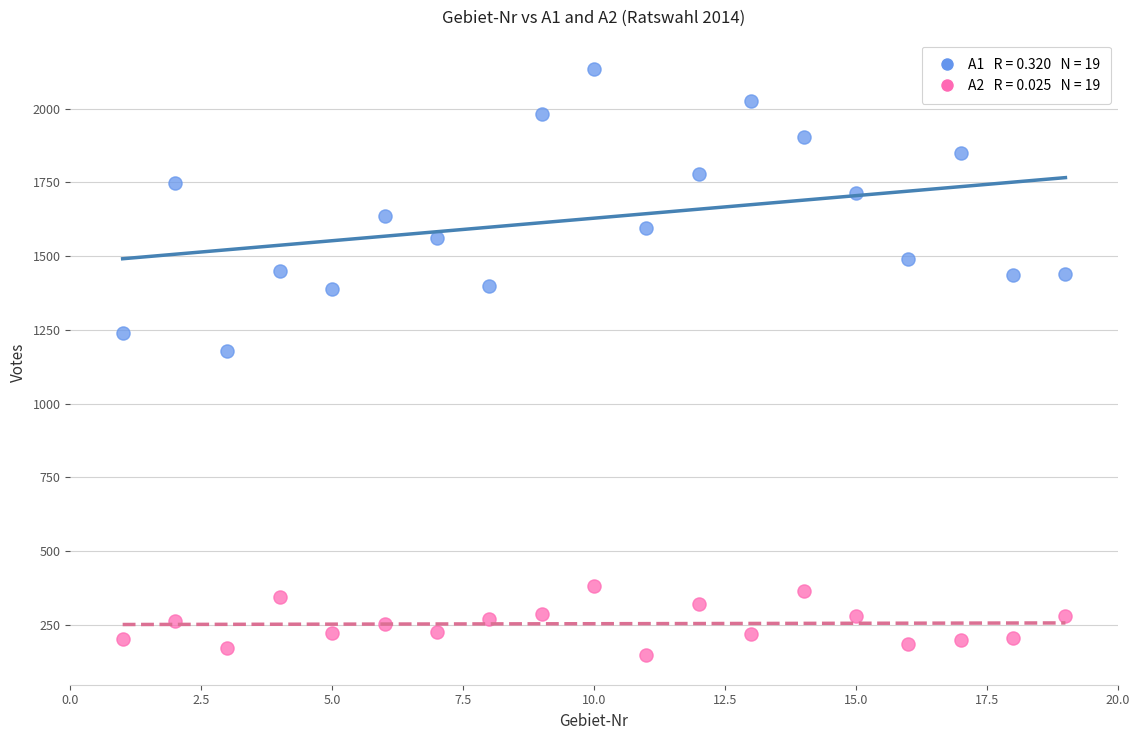

Across all data points, what is the range of Y values (max minus min)?

1987